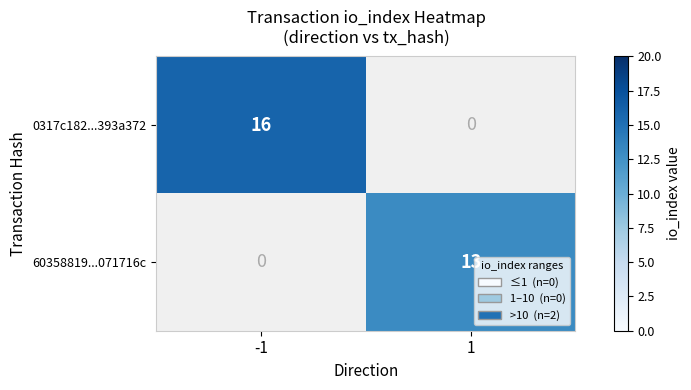

The value of 60358819...071716c at 1 is 7. True or false?

False